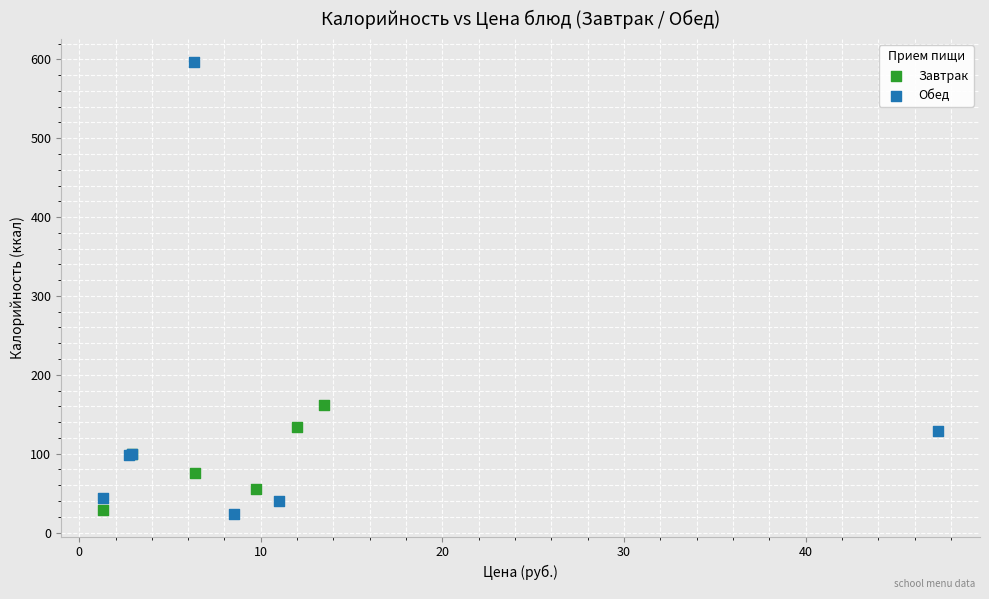

Which series contains the highest Y value?

Обед